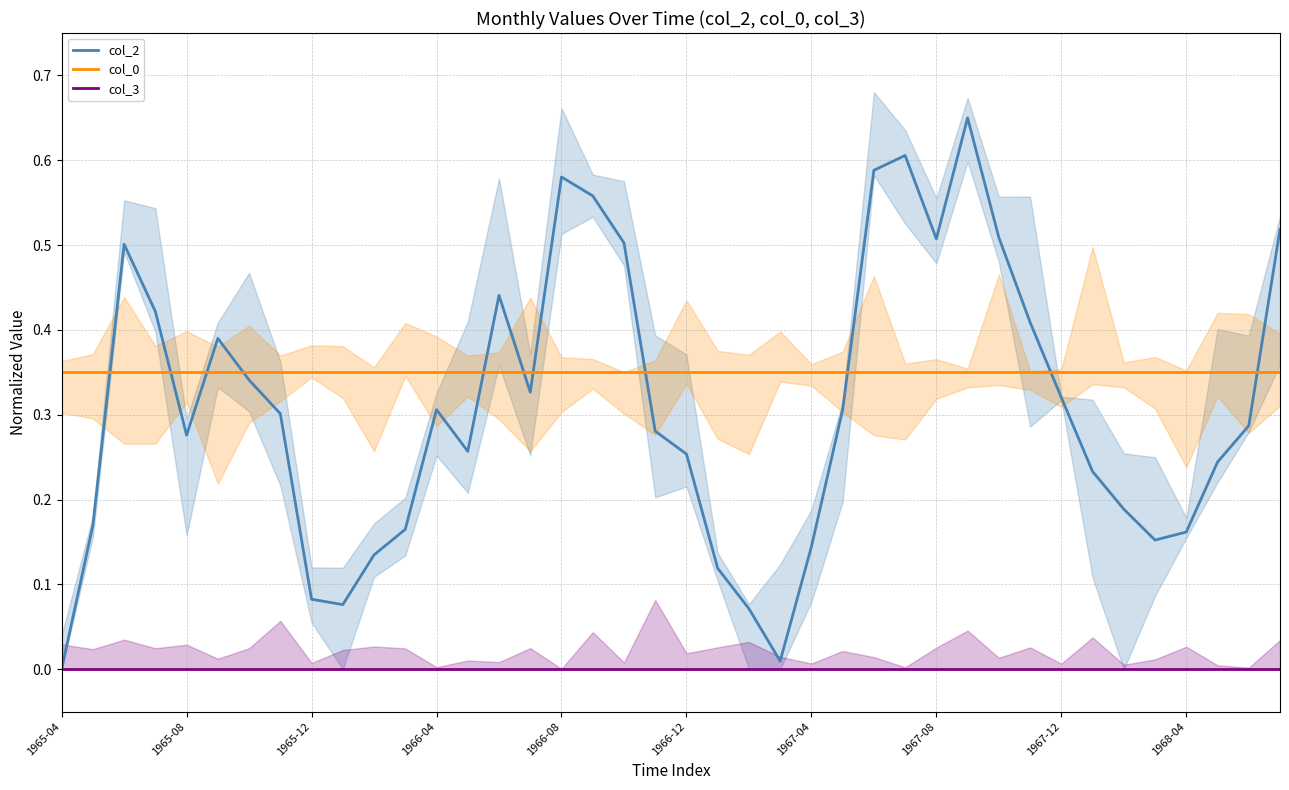

How many data points in col_2 are above 0?

39